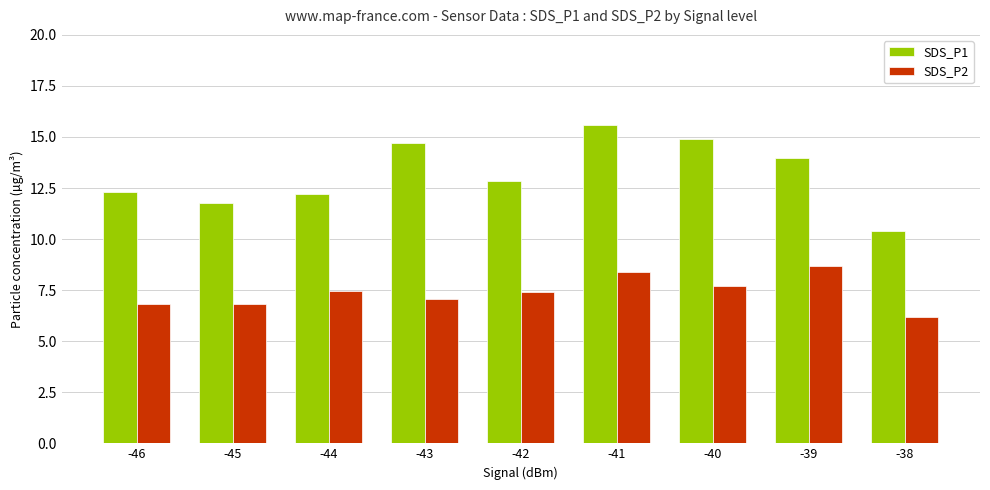

Read the SDS_P2 value at -42.

7.4